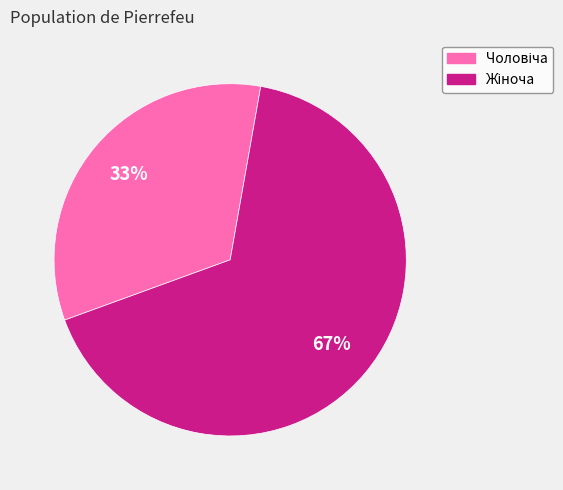

Is there a majority slice in this chart?

Yes